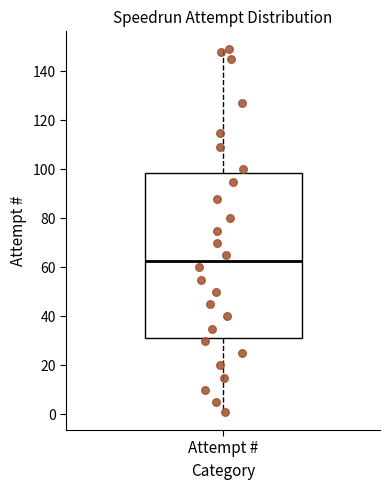

Transcribe this box plot: give where the median line is, the range the box spans, and where the two whiskers end, as read against the y-axis. The values are not printed on the chart, so give them approximately, as read against the axis.

median 62, box 32 to 98, whiskers 2 to 150